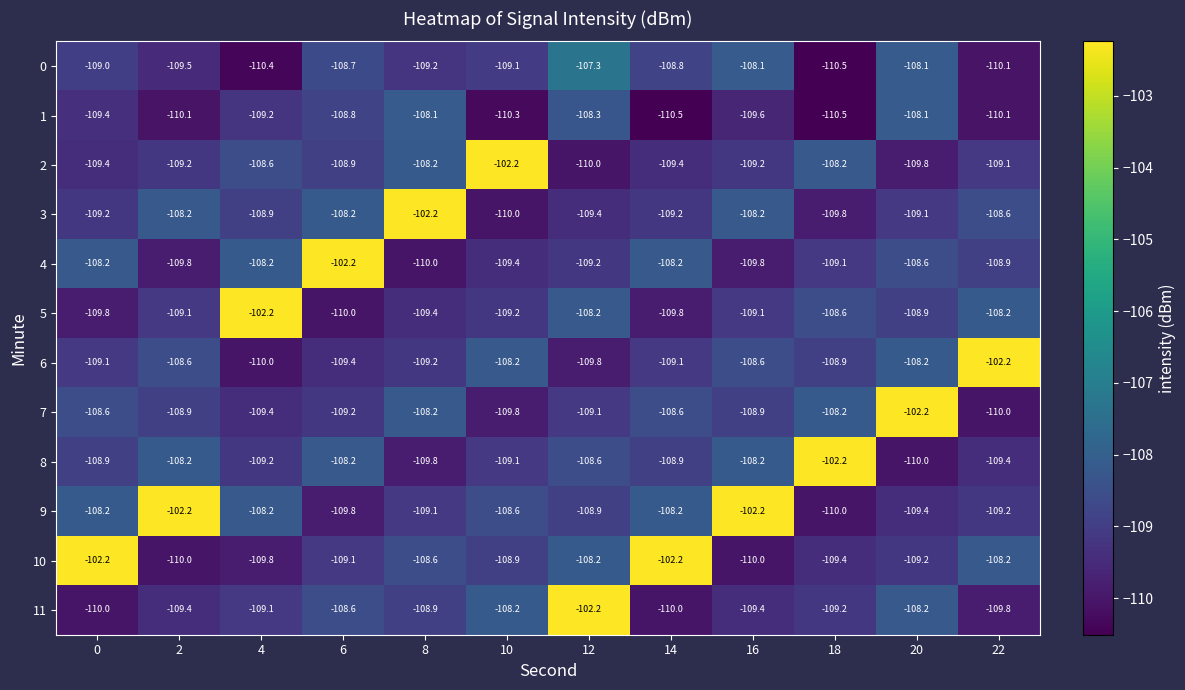

True or false: 7 has a value of -181.0 at 14.

False